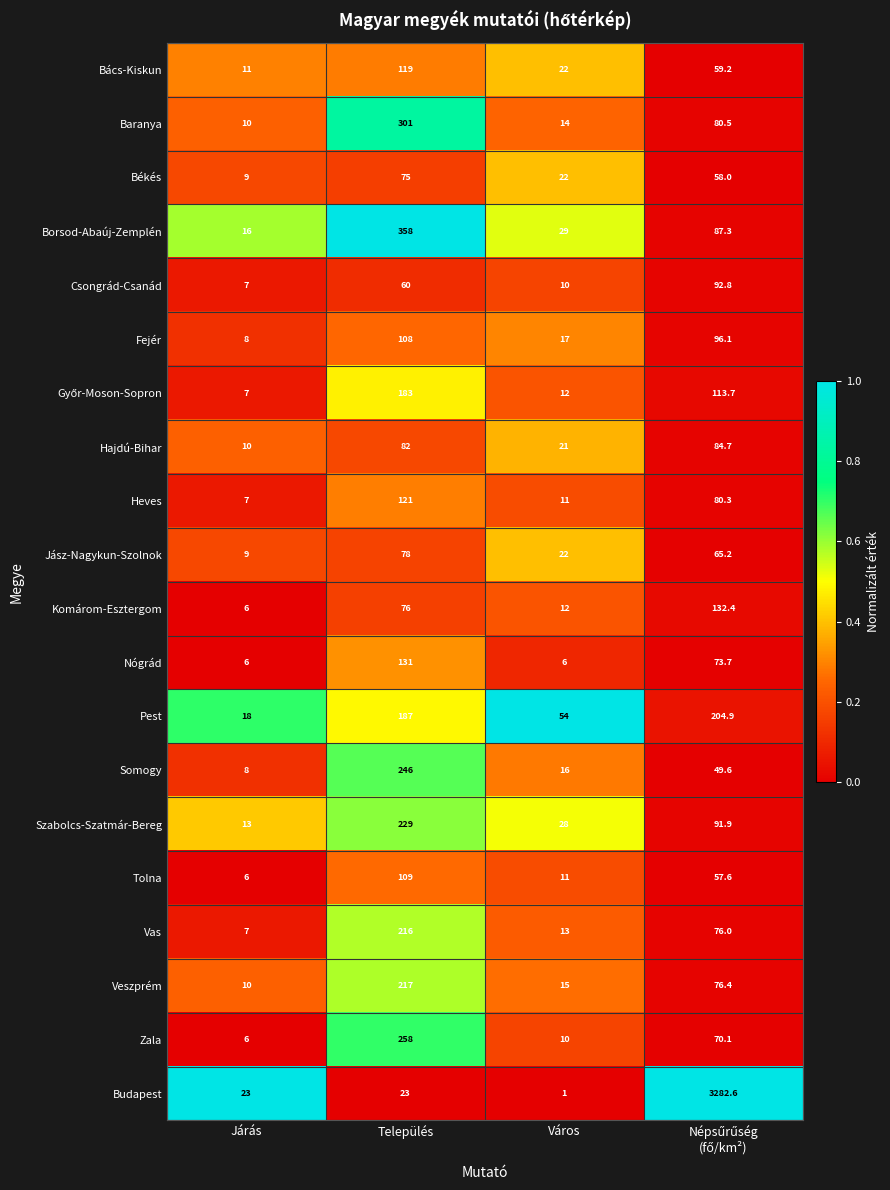

Which series has the largest total across all categories?

Budapest